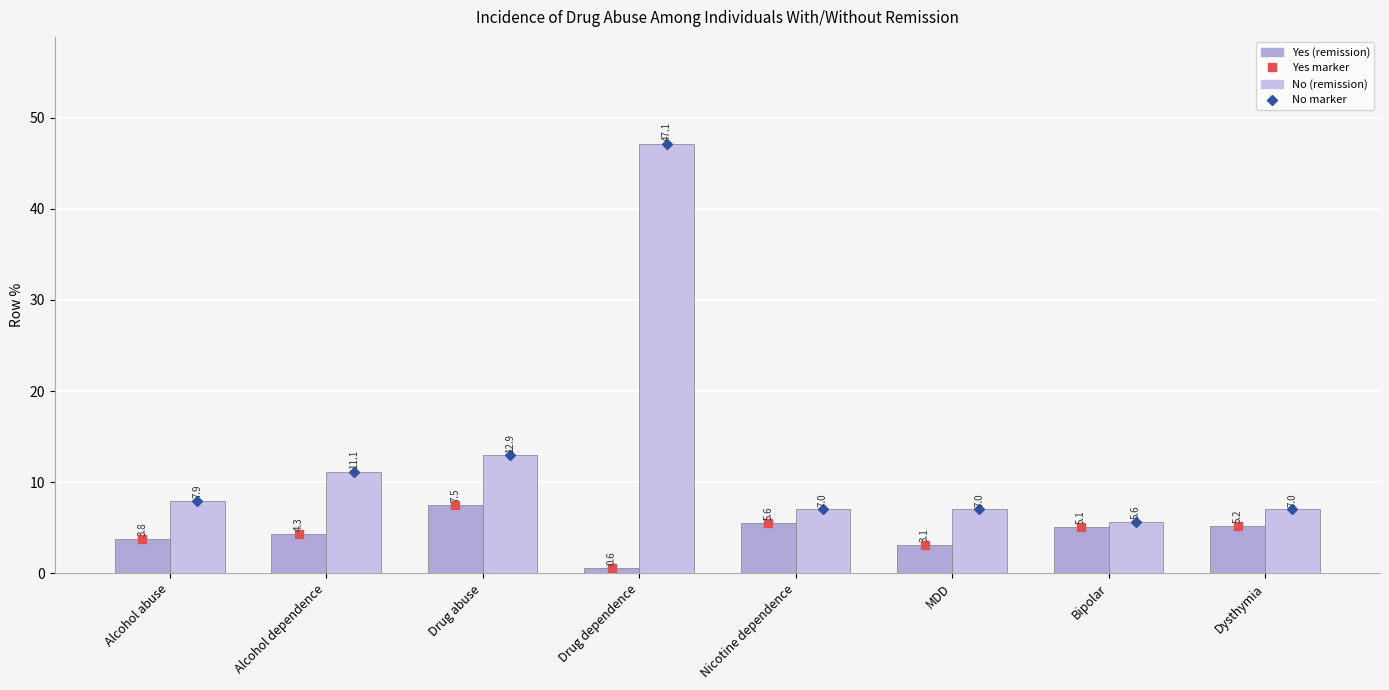

Reading left to right, extract all data points from this chart.

Yes marker: 3.8	4.3	7.5	0.6	5.6	3.1	5.1	5.2
No marker: 7.9	11.1	12.9	47.1	7.0	7.0	5.6	7.0
Yes (remission): 3.8	4.3	7.5	0.6	5.6	3.1	5.1	5.2
No (remission): 7.9	11.1	12.9	47.1	7.0	7.0	5.6	7.0